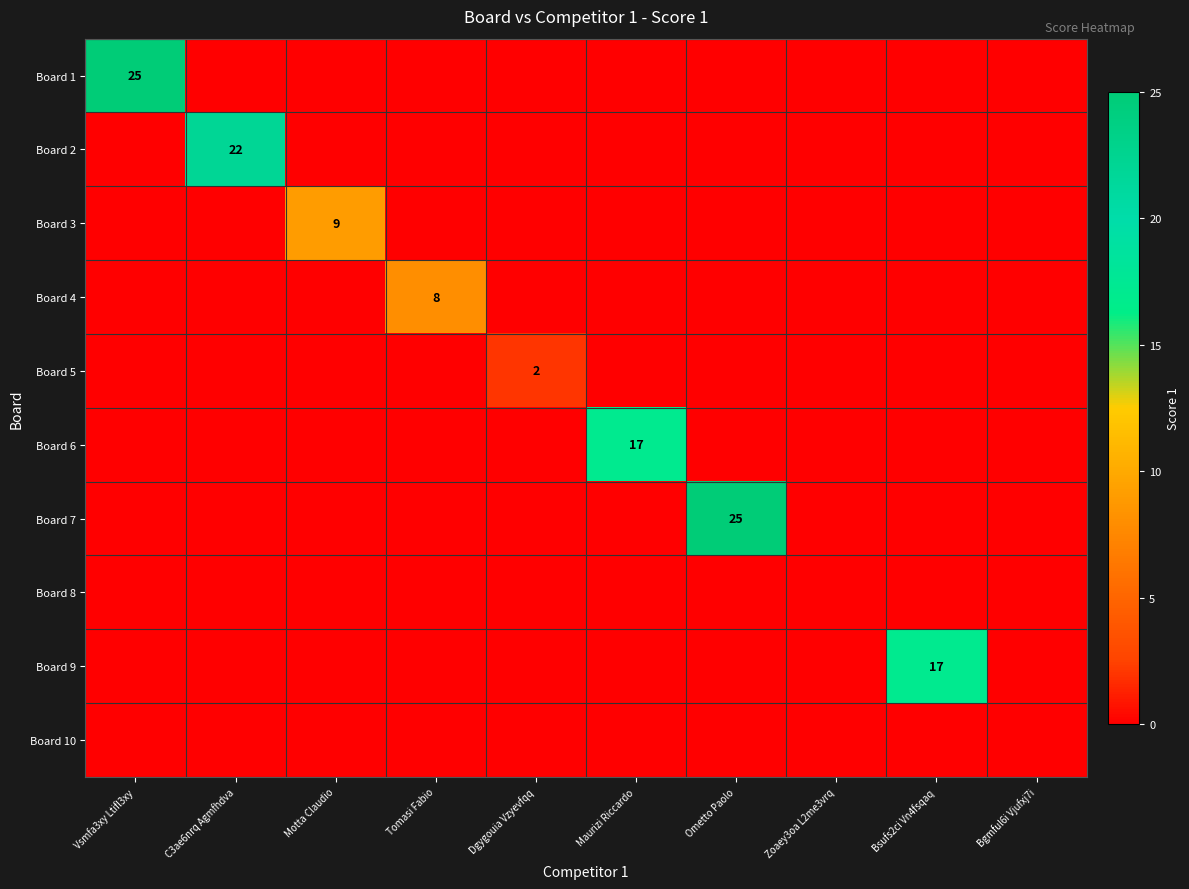

At which category is the sum across all series the highest?

Vsmfa3xy Ltifl3xy